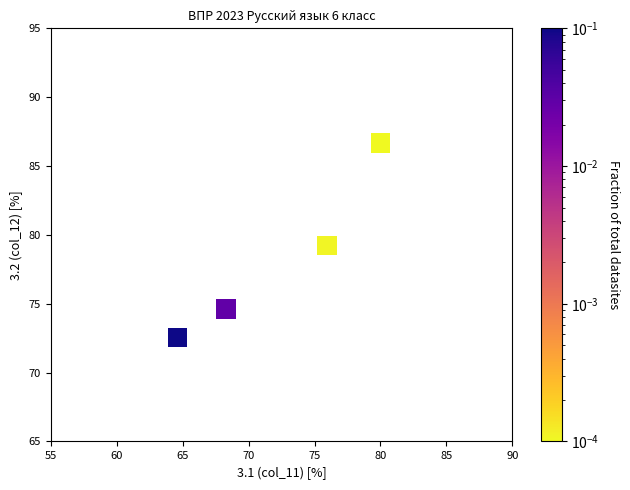

What is the average Y value?

78.3